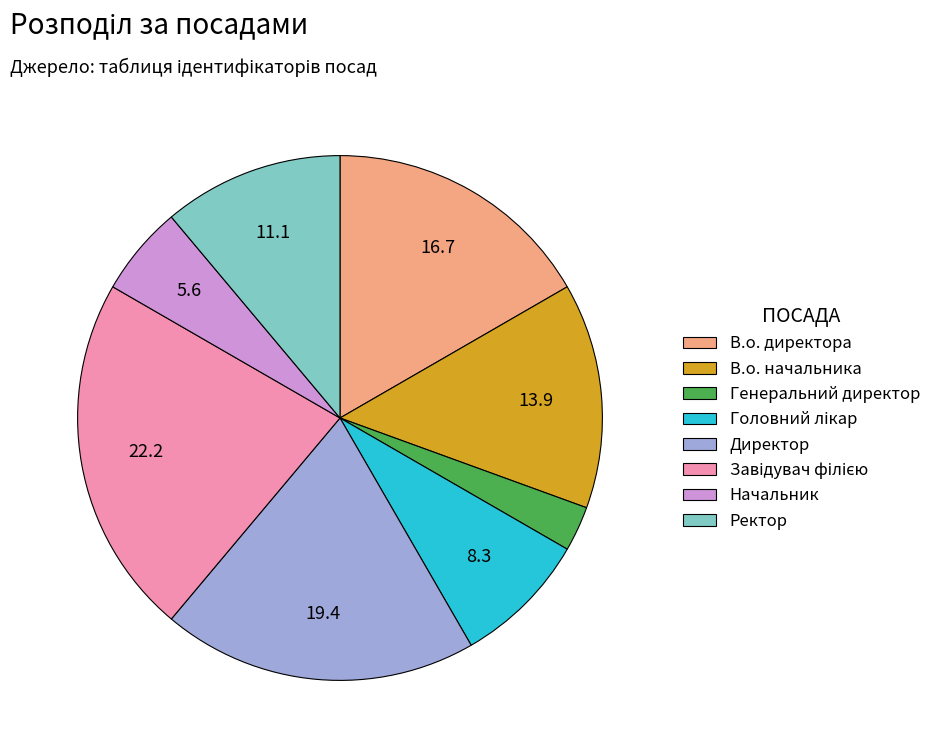

True or false: В.о. начальника accounts for 14% of the total.

True